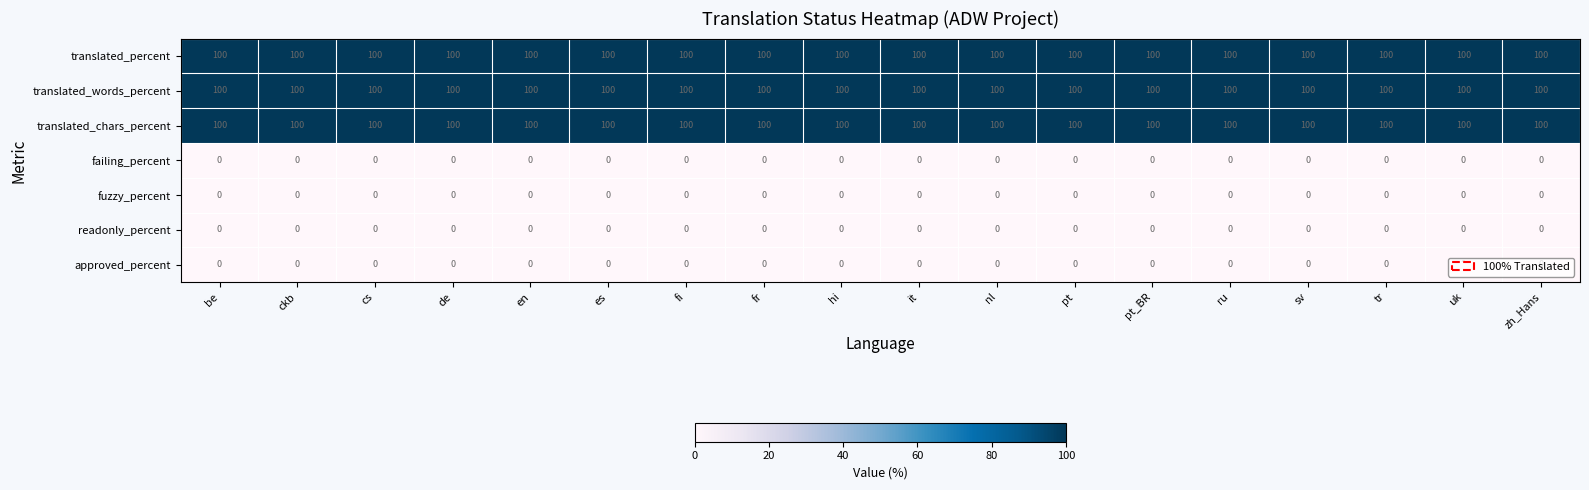

What is the maximum value shown in the chart?

100